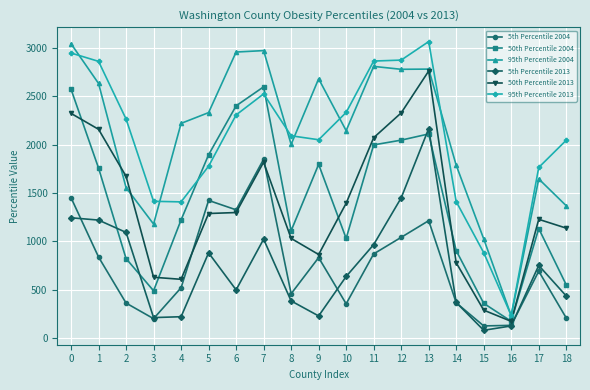

Does the chart have visible grid lines?

Yes